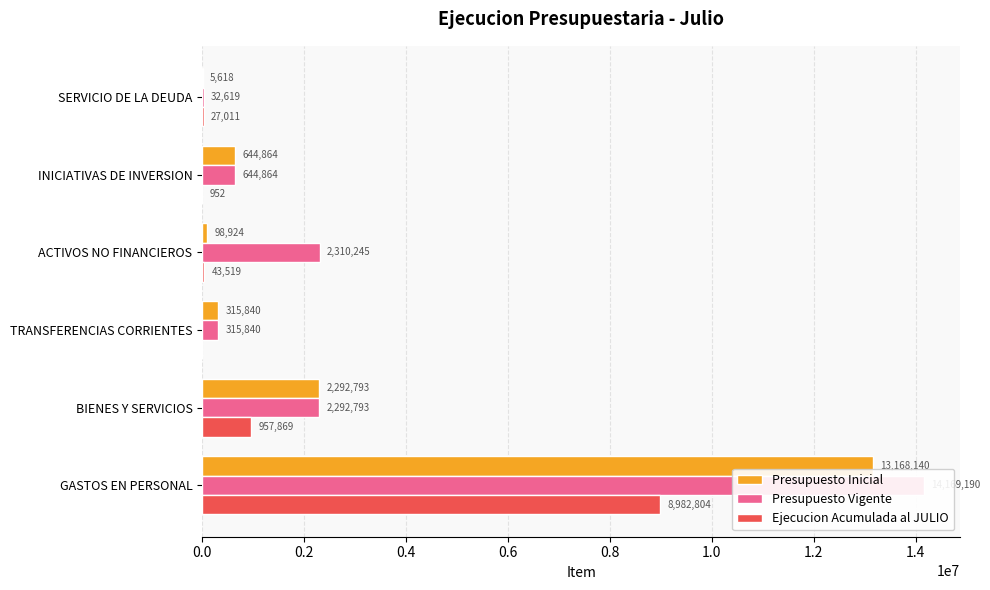

Which series has the largest total across all categories?

Presupuesto Vigente